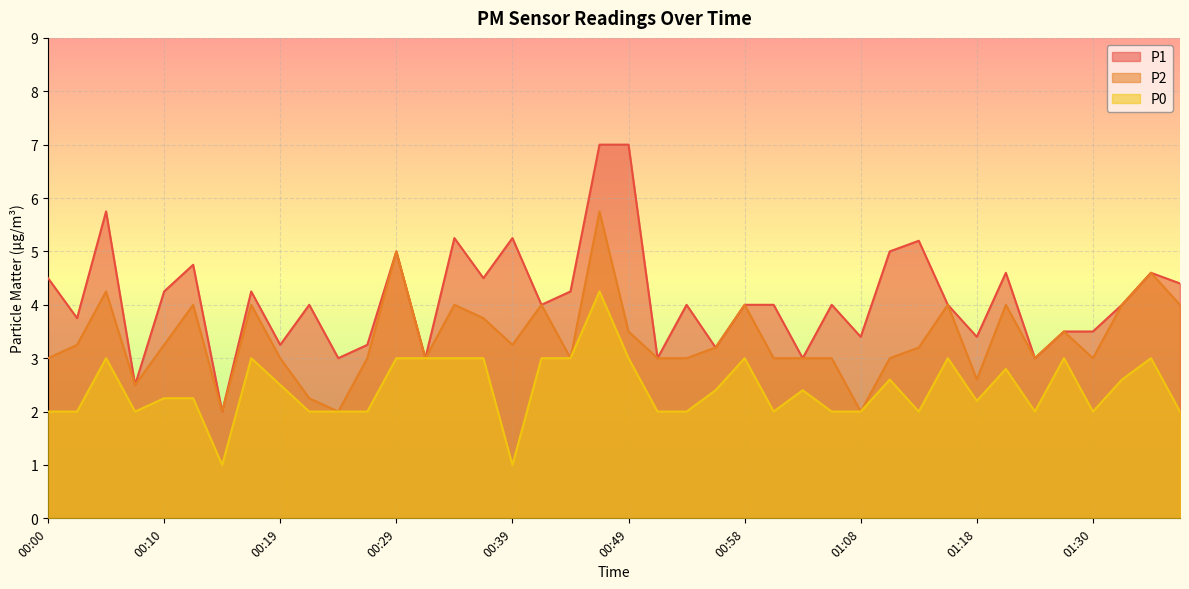

Where is P2 nearest to the value 3?

00:00